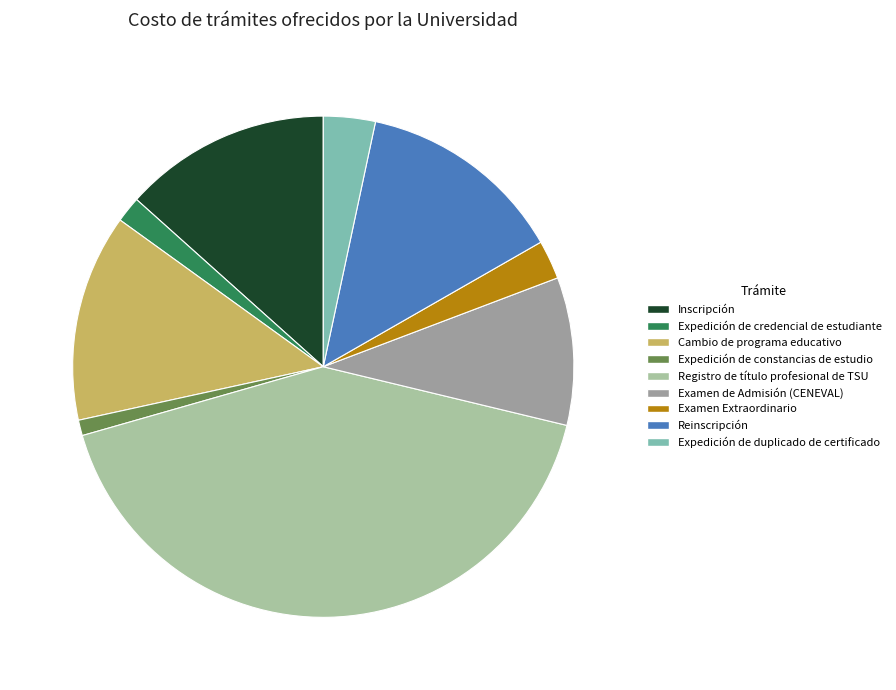

True or false: Cambio de programa educativo accounts for 25% of the total.

False